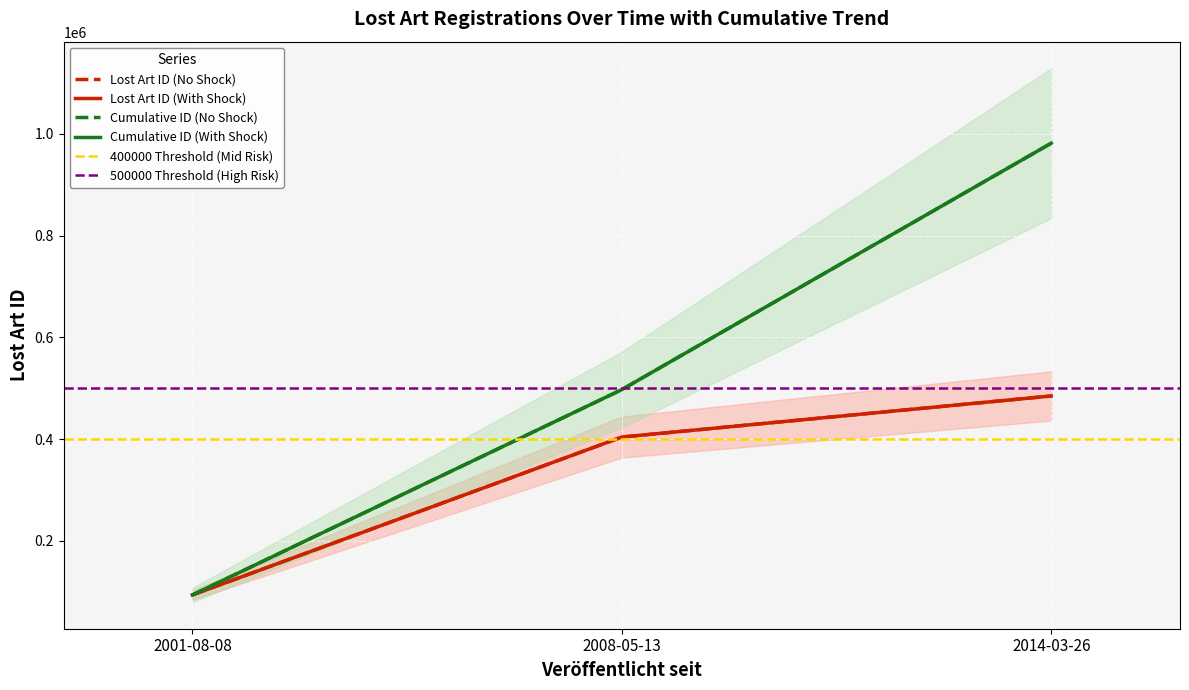

Between 2008-05-13 and 2014-03-26, which is larger?

2014-03-26